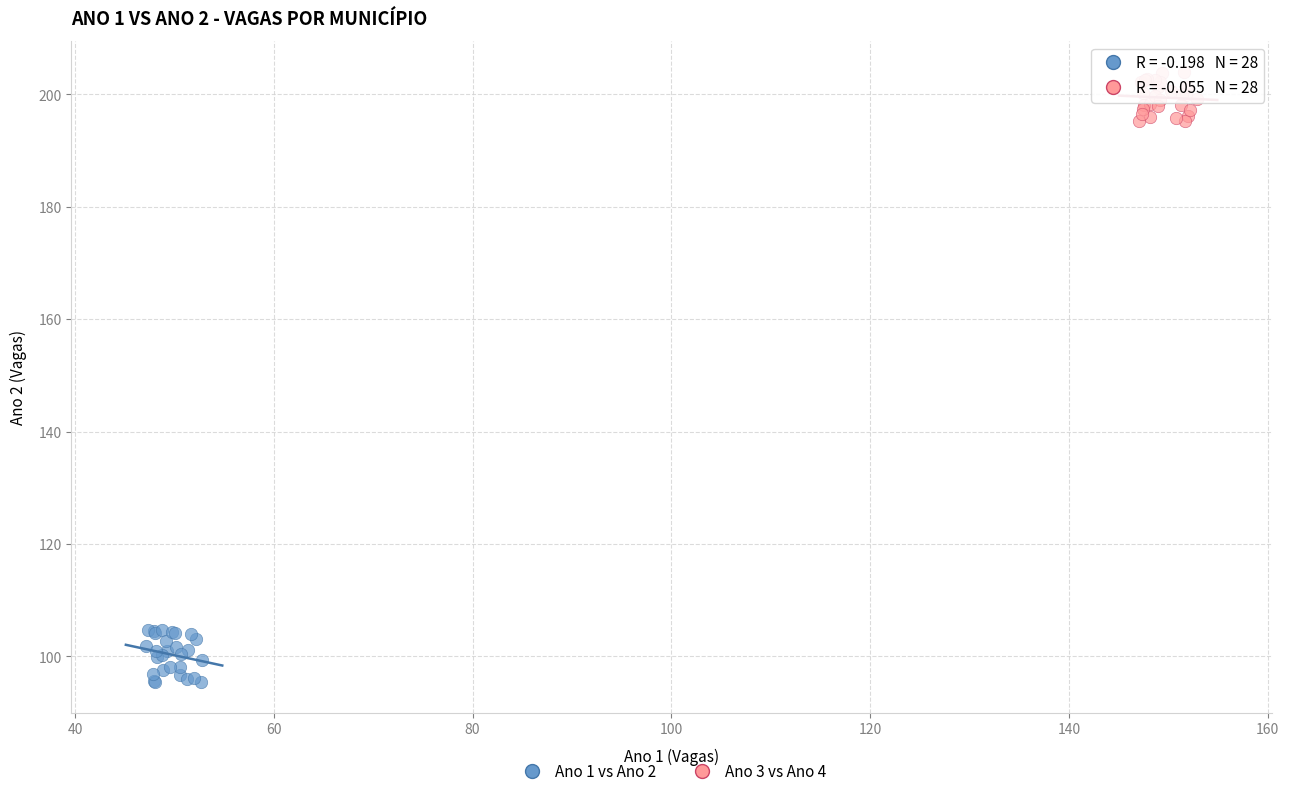

Which series contains the lowest Y value?

Ano 1 vs Ano 2